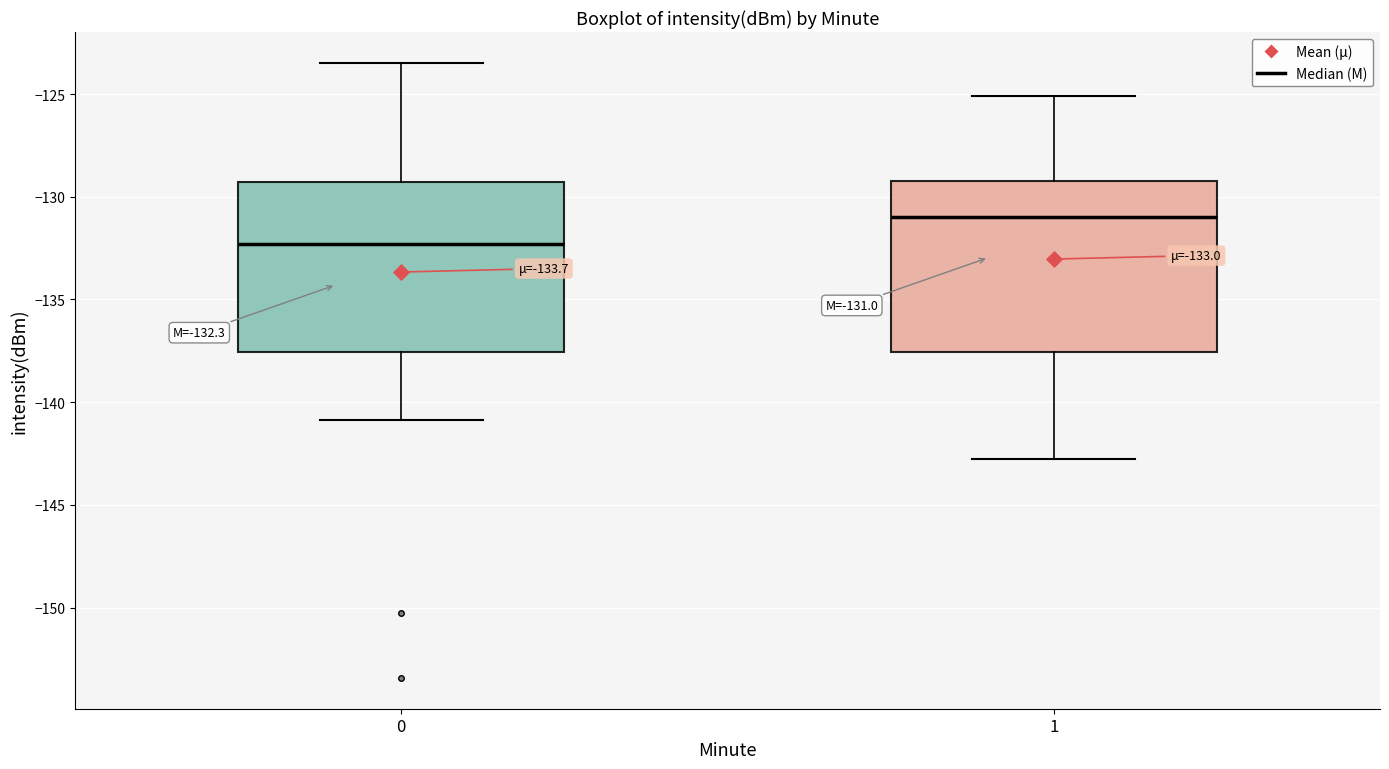

Which box's median line is the lowest?

0